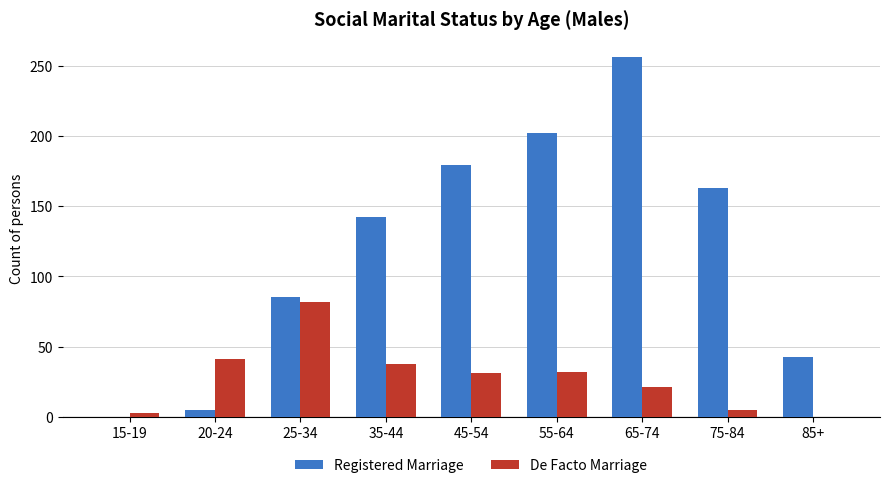

Which category has the highest value in the Registered Marriage series?

65-74